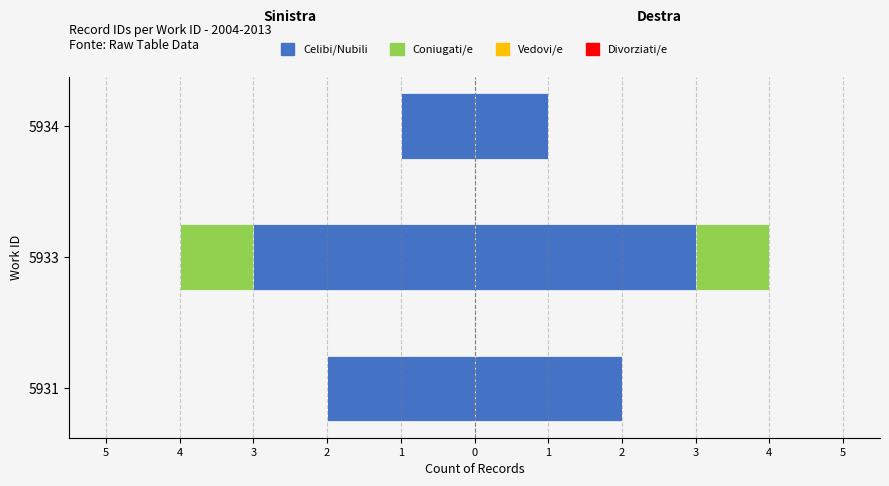

Is the value of Divorziati/e at 5 greater than the value of Coniugati/e at 4?

No